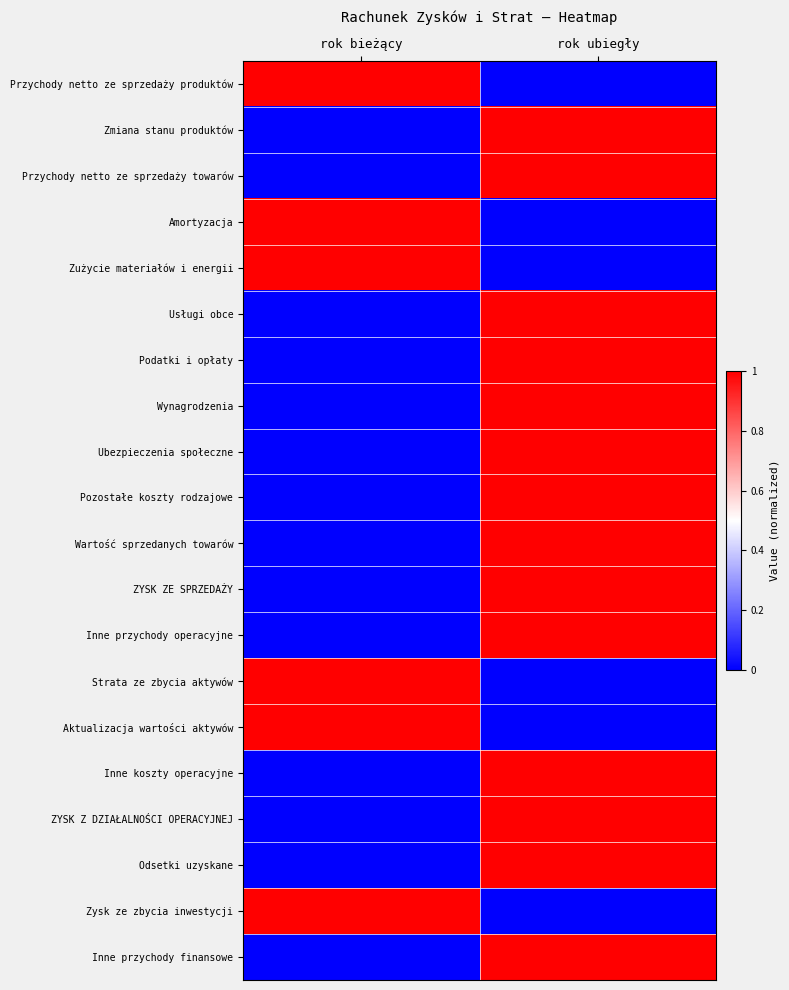

Reading right to left, transcribe all the data shown in this chart.

Przychody netto ze sprzedaży produktów: rok ubiegły=0	rok bieżący=1
Zmiana stanu produktów: rok ubiegły=1	rok bieżący=0
Przychody netto ze sprzedaży towarów: rok ubiegły=1	rok bieżący=0
Amortyzacja: rok ubiegły=0	rok bieżący=1
Zużycie materiałów i energii: rok ubiegły=0	rok bieżący=1
Usługi obce: rok ubiegły=1	rok bieżący=0
Podatki i opłaty: rok ubiegły=1	rok bieżący=0
Wynagrodzenia: rok ubiegły=1	rok bieżący=0
Ubezpieczenia społeczne: rok ubiegły=1	rok bieżący=0
Pozostałe koszty rodzajowe: rok ubiegły=1	rok bieżący=0
Wartość sprzedanych towarów: rok ubiegły=1	rok bieżący=0
ZYSK ZE SPRZEDAŻY: rok ubiegły=1	rok bieżący=0
Inne przychody operacyjne: rok ubiegły=1	rok bieżący=0
Strata ze zbycia aktywów: rok ubiegły=0	rok bieżący=1
Aktualizacja wartości aktywów: rok ubiegły=0	rok bieżący=1
Inne koszty operacyjne: rok ubiegły=1	rok bieżący=0
ZYSK Z DZIAŁALNOŚCI OPERACYJNEJ: rok ubiegły=1	rok bieżący=0
Odsetki uzyskane: rok ubiegły=1	rok bieżący=0
Zysk ze zbycia inwestycji: rok ubiegły=0	rok bieżący=1
Inne przychody finansowe: rok ubiegły=1	rok bieżący=0